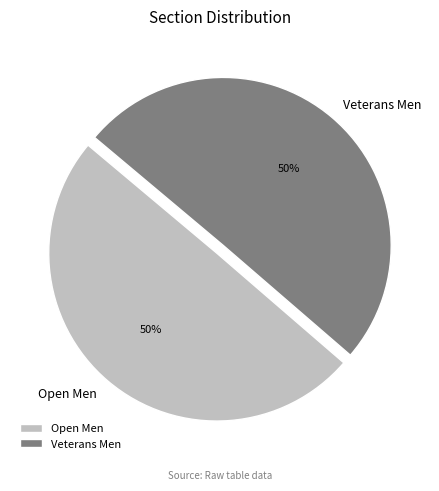

To the nearest percent, what portion does Veterans Men represent?

50%